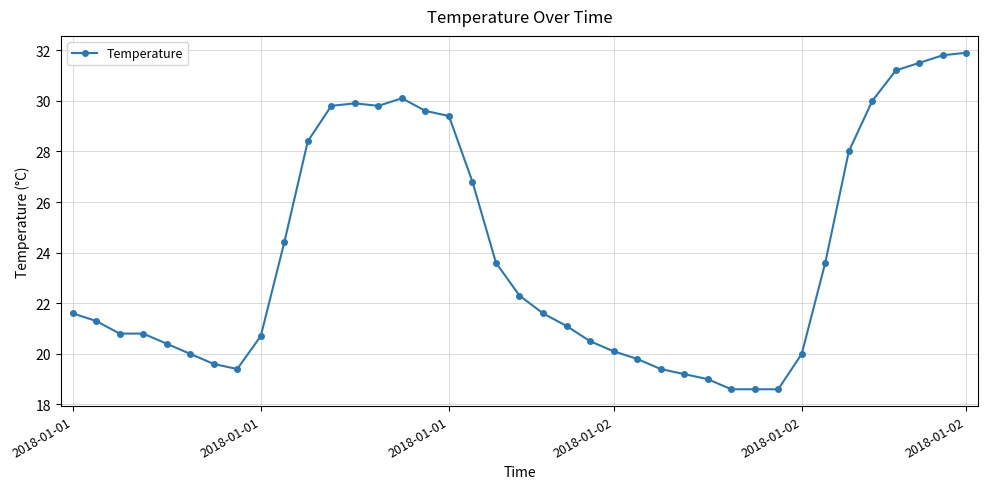

True or false: the data has more than 0 interior local peaks.

True